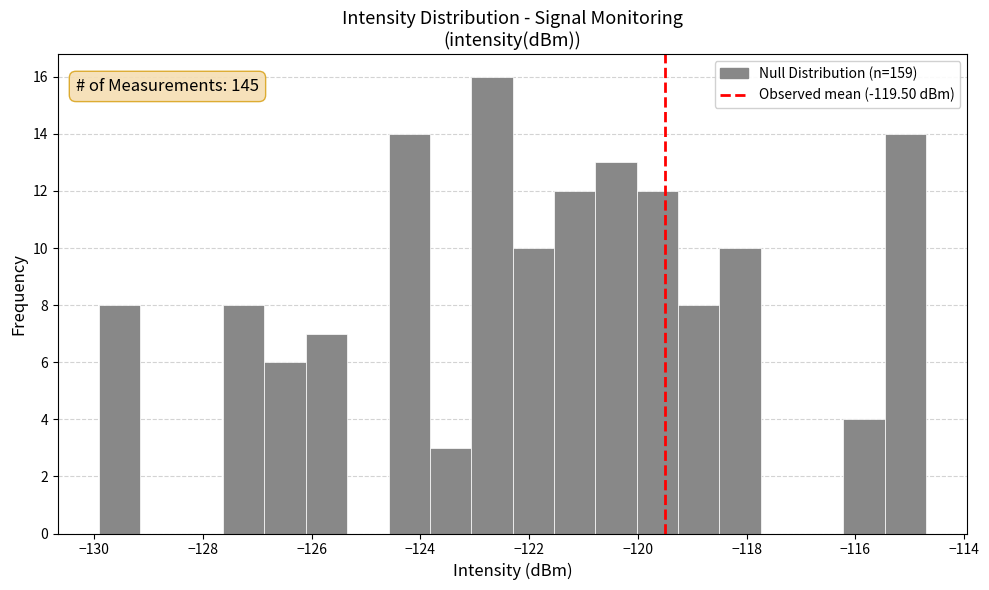

Around what value on the x-axis is the tallest bar? Give the approximate position of its centre, as read against the axis.

-122.6